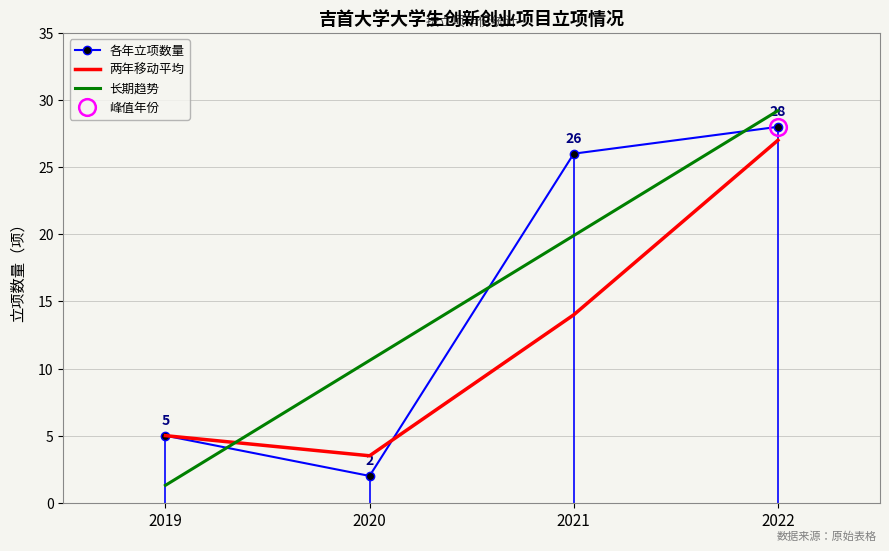

What is the value of the 各年立项数量 point at the 1st from the left?

5.0